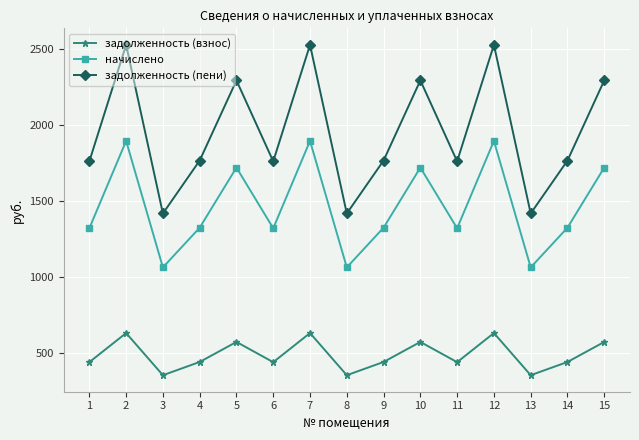

Rank the series at 14 from highest to lowest value.

задолженность (пени), начислено, задолженность (взнос)